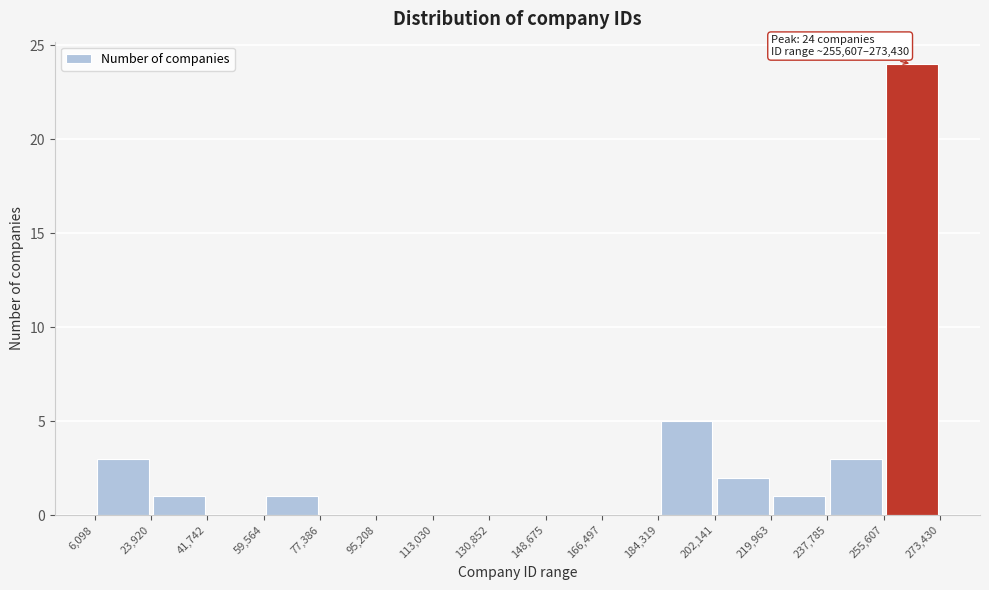

Which range on the x-axis has the tallest bar?

255,607 to 273,430